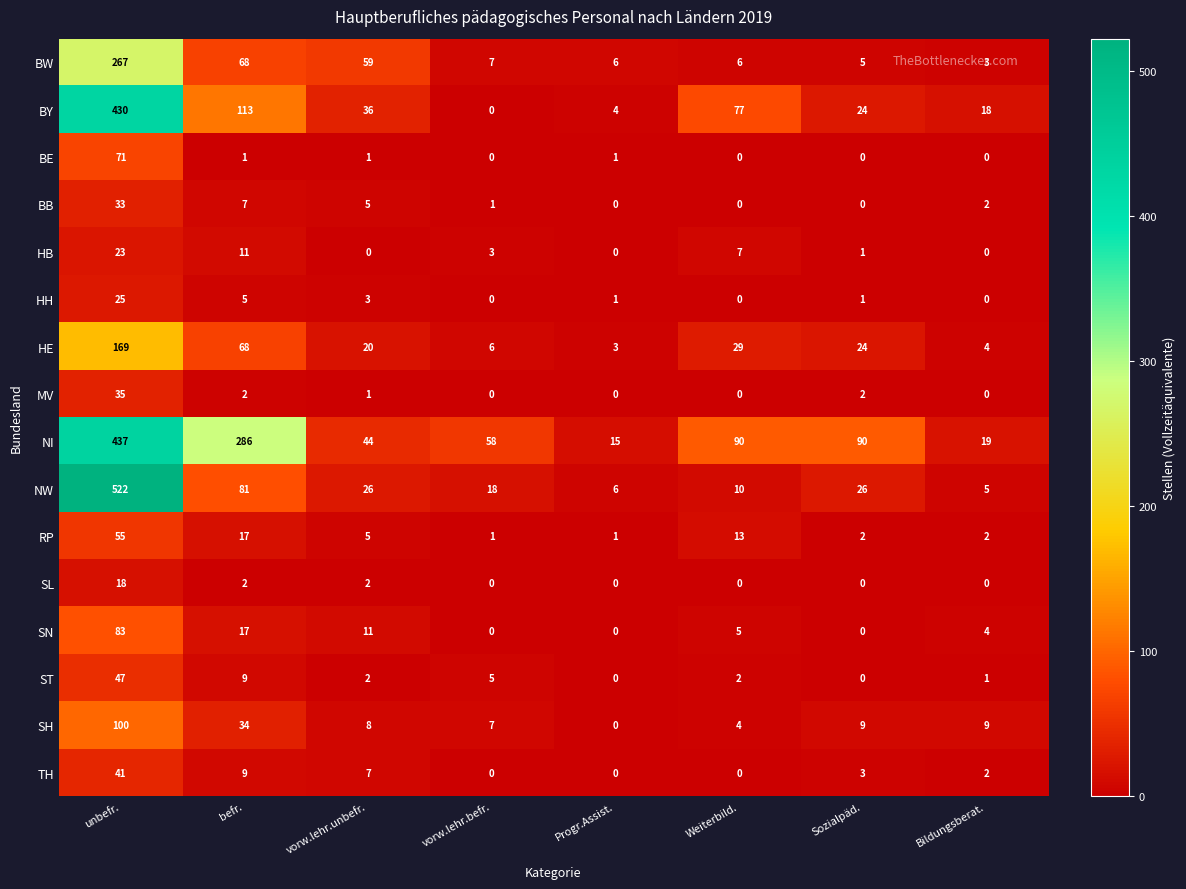

True or false: NI has a value of 19 at Bildungsberat..

True